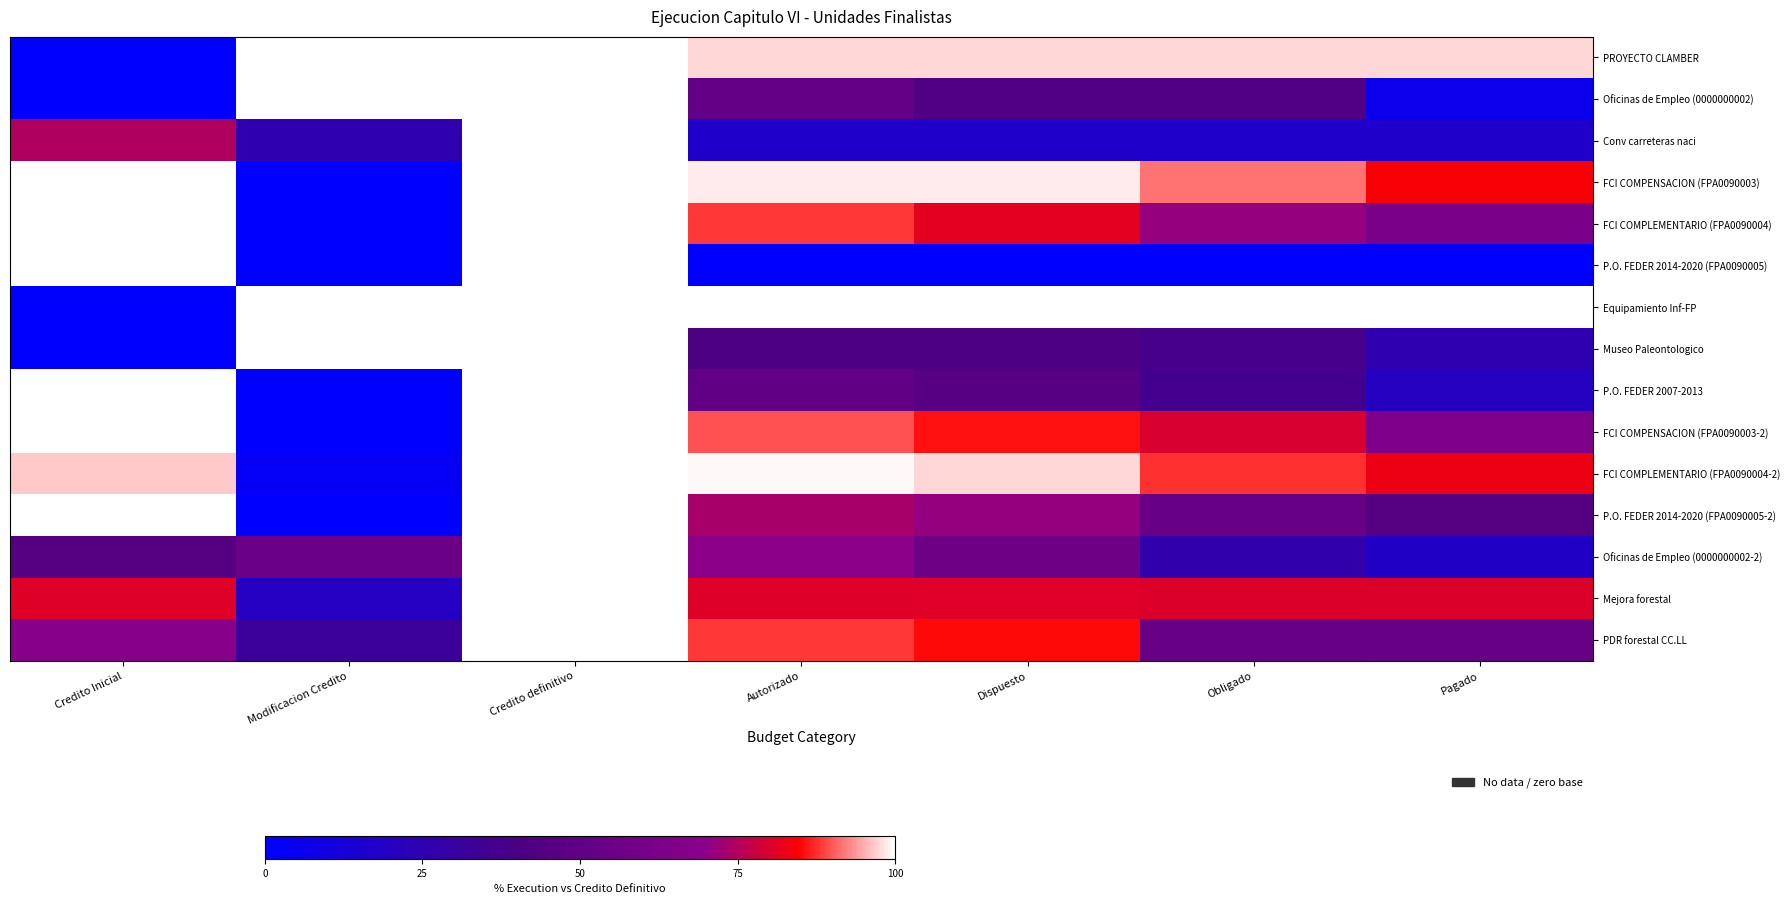

At how many categories does at least one series exceed 45?

7